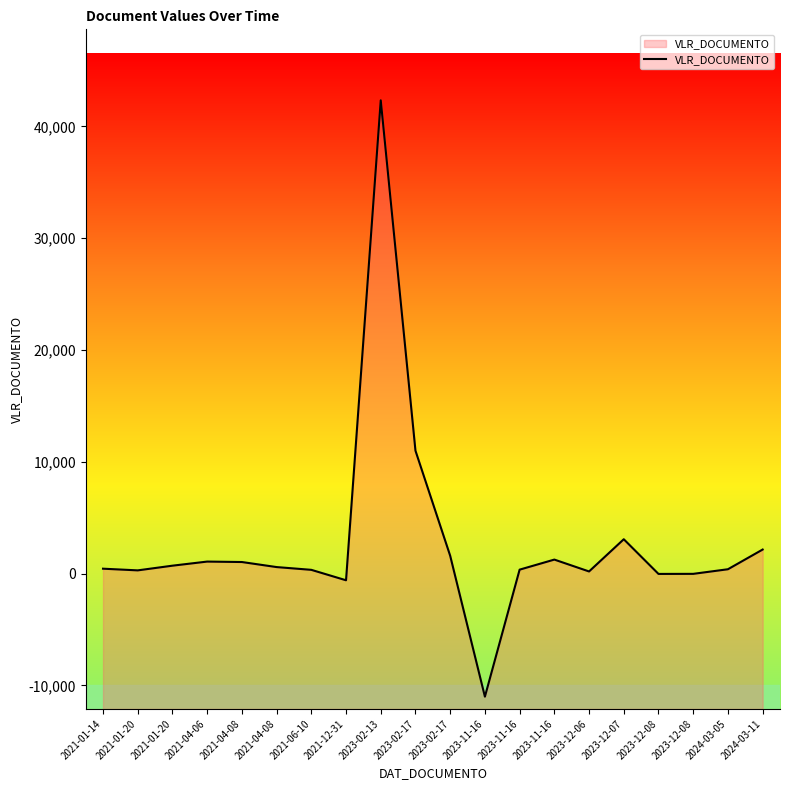

True or false: the data shows 270.2 at 2023-11-16.

False